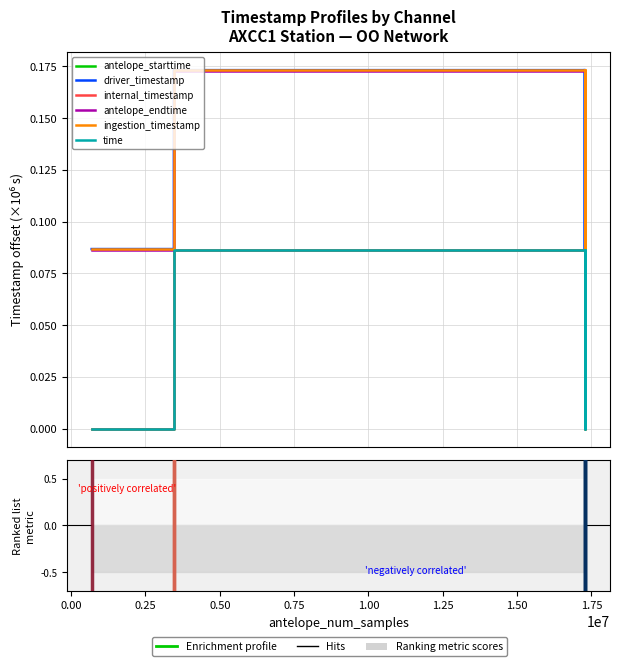

Between 0.50 and 0.75, which series saw the biggest shift?

ingestion_timestamp